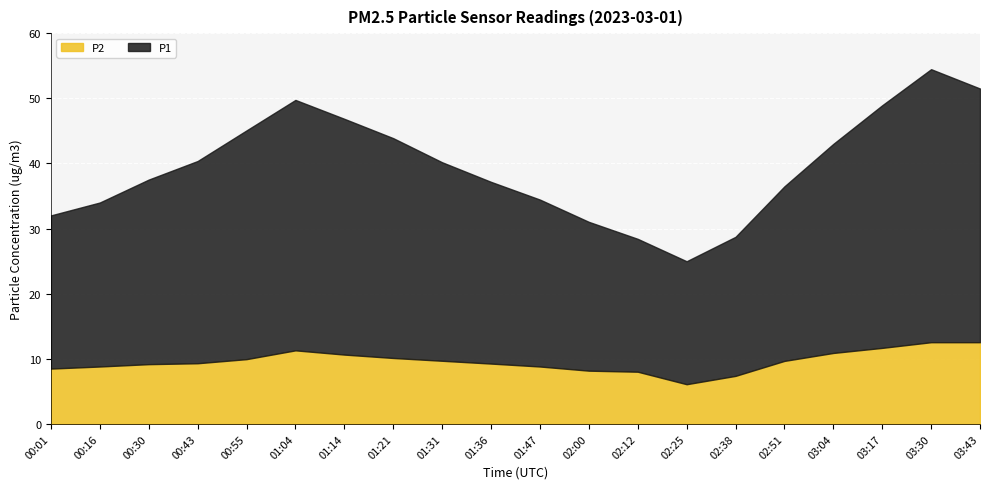

Which series changed the most between 00:16 and 02:00?

P1